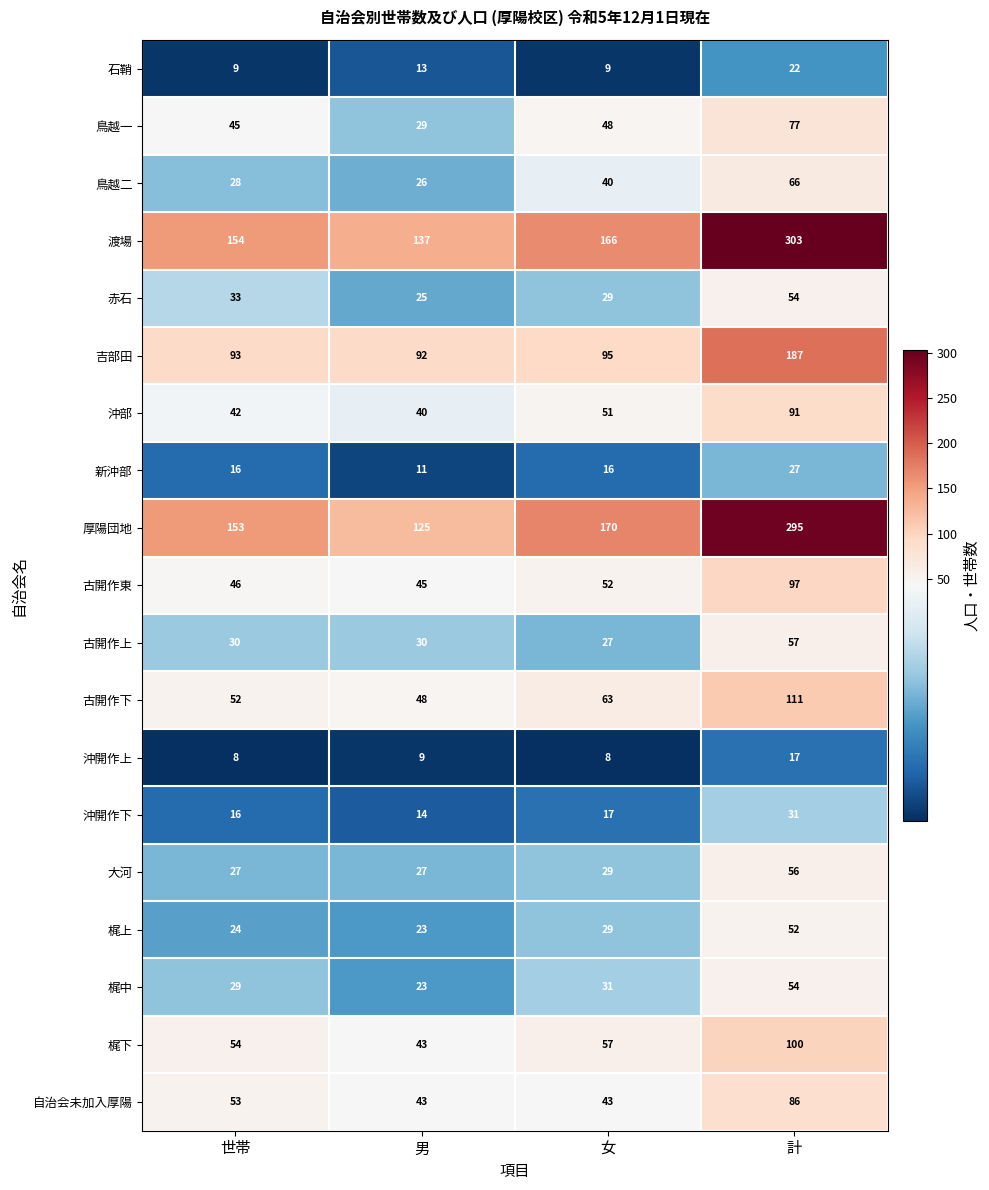

How many values in the 沖開作下 series are below 17?

2